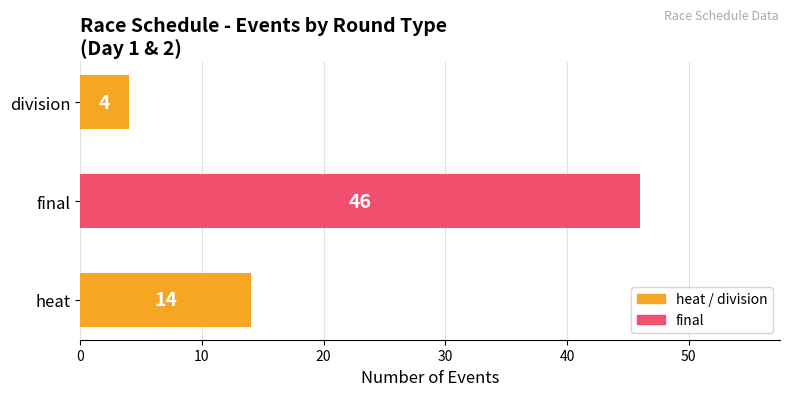

What is the difference between the maximum and minimum values?

42